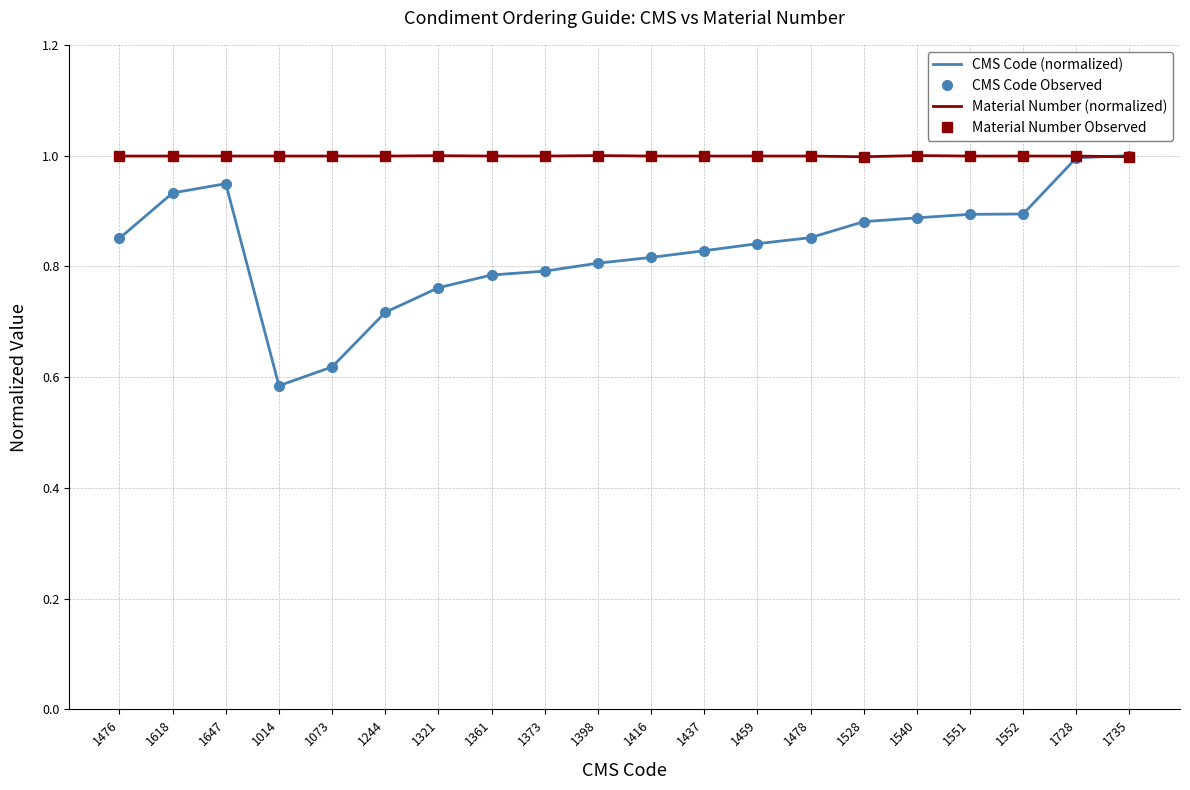

Rank the series by their maximum value, from highest to lowest.

CMS Code (normalized), CMS Code Observed, Material Number (normalized), Material Number Observed